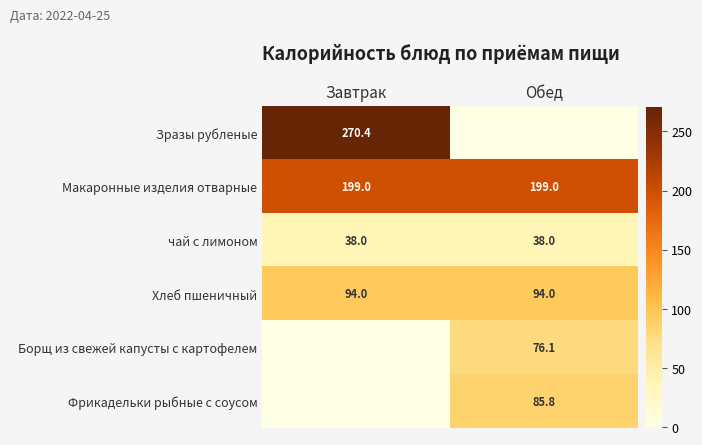

Is it true that Макаронные изделия отварные equals 271.3 at Завтрак?

False